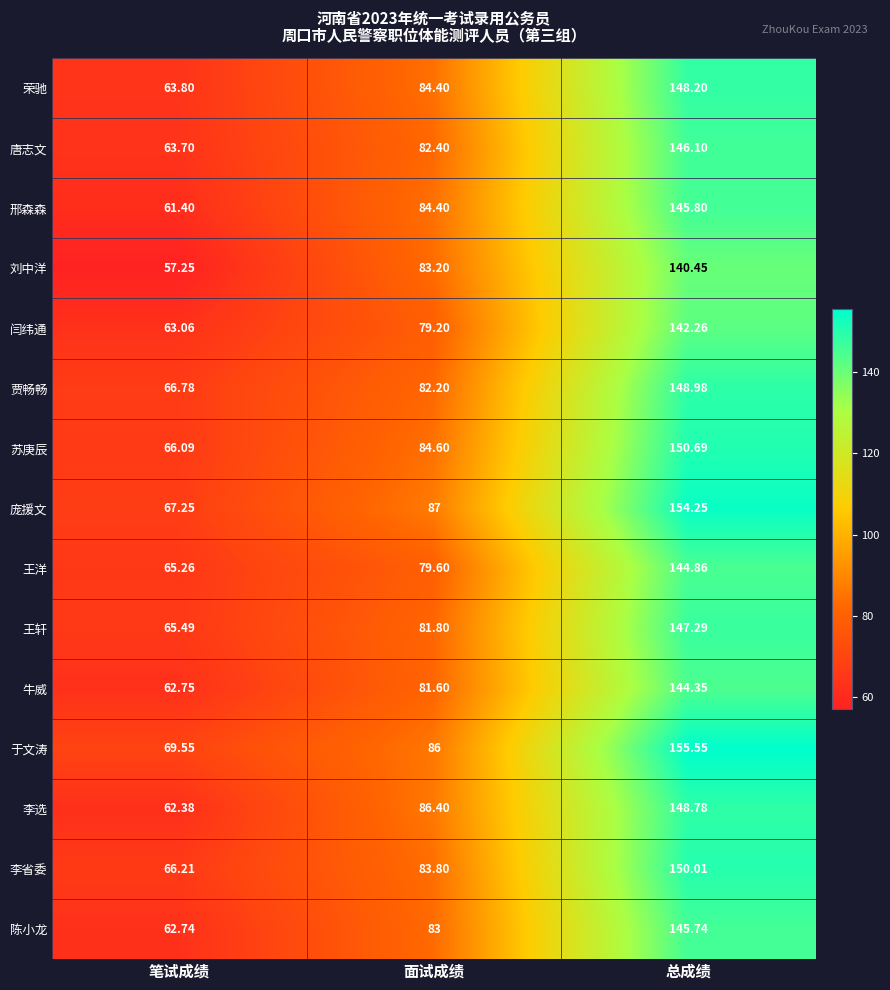

Rank the series by their maximum value, from lowest to highest.

刘中洋, 闫纬通, 牛威, 王洋, 陈小龙, 邢森森, 唐志文, 王轩, 荣驰, 李选, 贾畅畅, 李省委, 苏庚辰, 庞援文, 于文涛